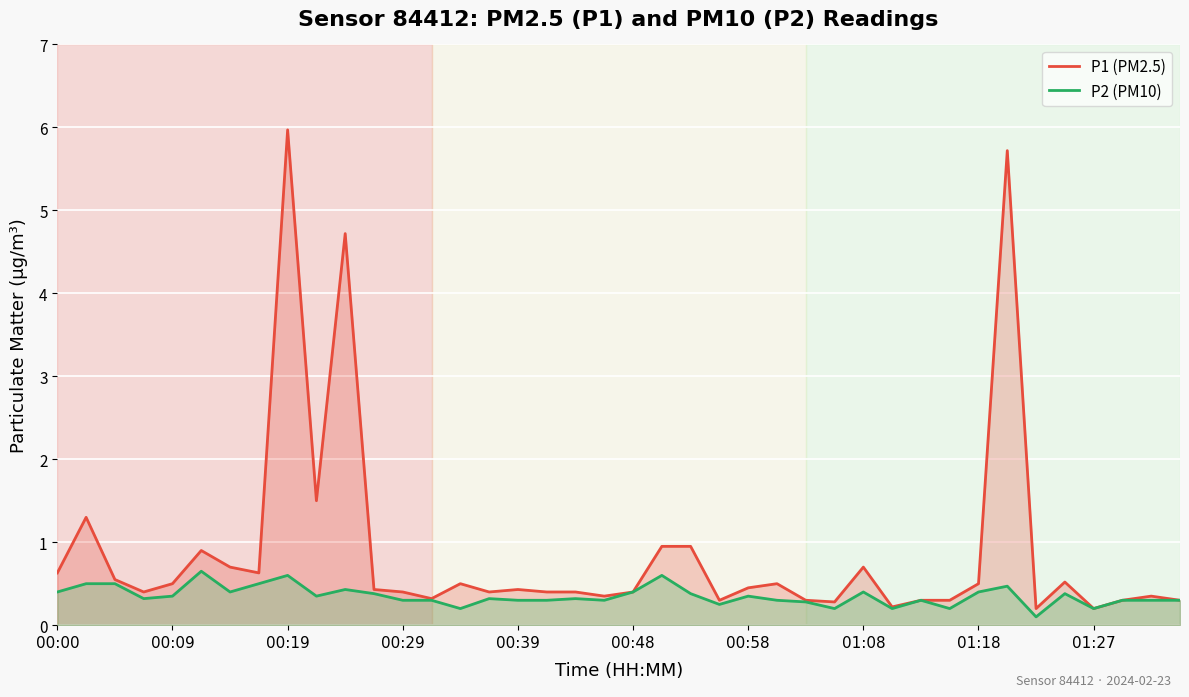

What is the value of the P1 (PM2.5) point at the 36th from the left?

0.5